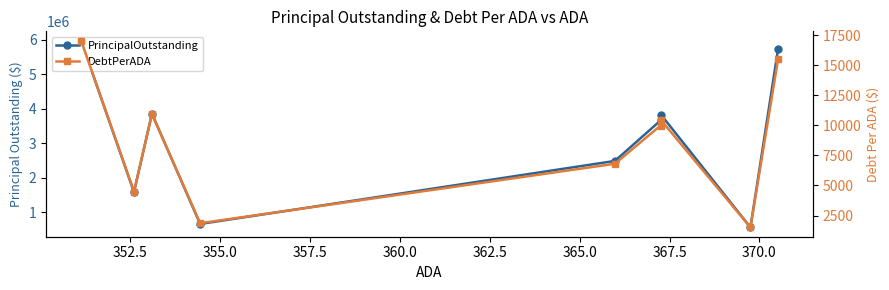

What are all the series names shown in the legend?

PrincipalOutstanding, DebtPerADA